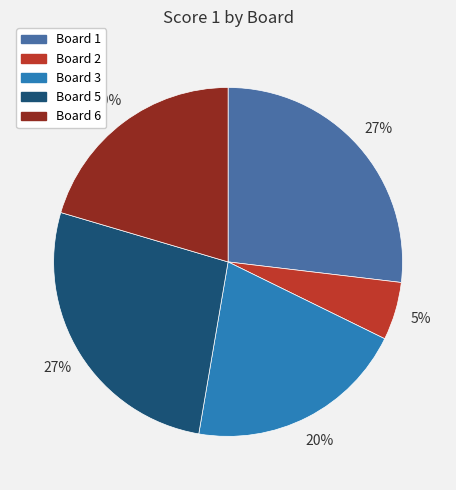

To the nearest percent, what is the average slice percentage?

20%